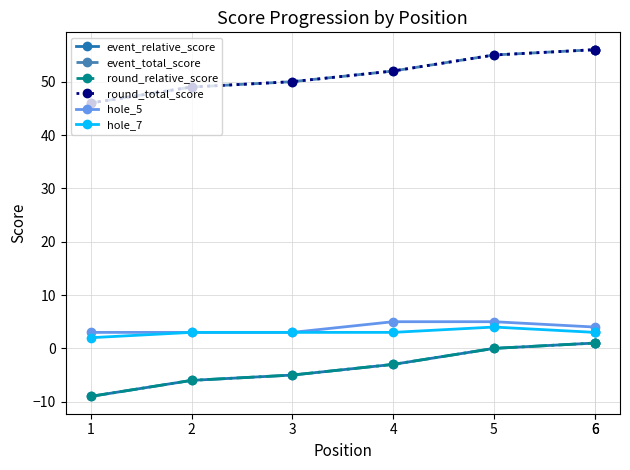

List the series in order of their peak value, highest first.

event_total_score, round_total_score, hole_5, hole_7, event_relative_score, round_relative_score